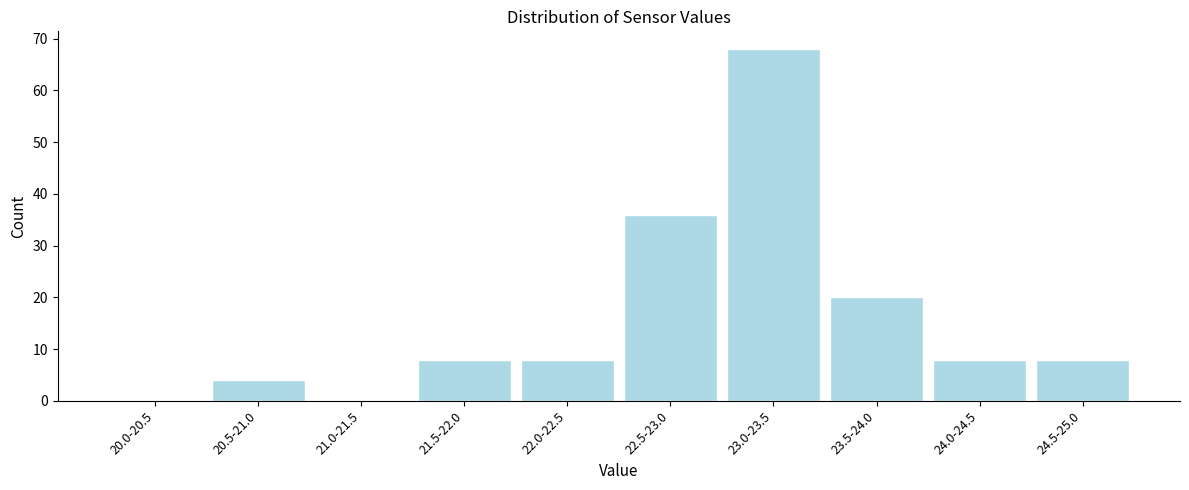

Reading left to right, what are all the values shown in this chart?

20.0-20.5=0	20.5-21.0=4	21.0-21.5=0	21.5-22.0=8	22.0-22.5=8	22.5-23.0=36	23.0-23.5=68	23.5-24.0=20	24.0-24.5=8	24.5-25.0=8